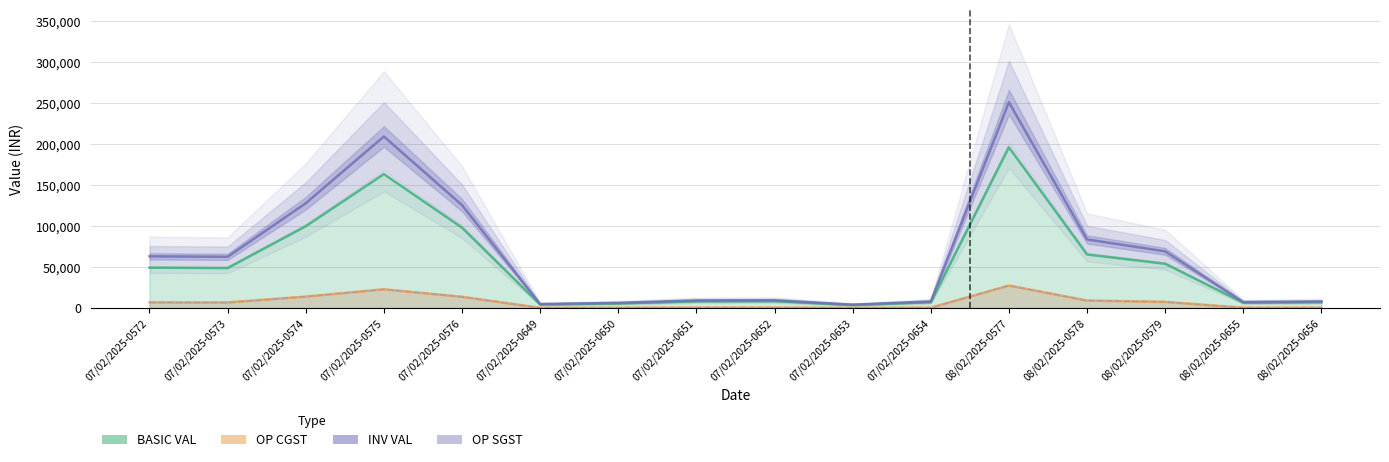

True or false: OP SGST and BASIC VAL cross at least once.

False